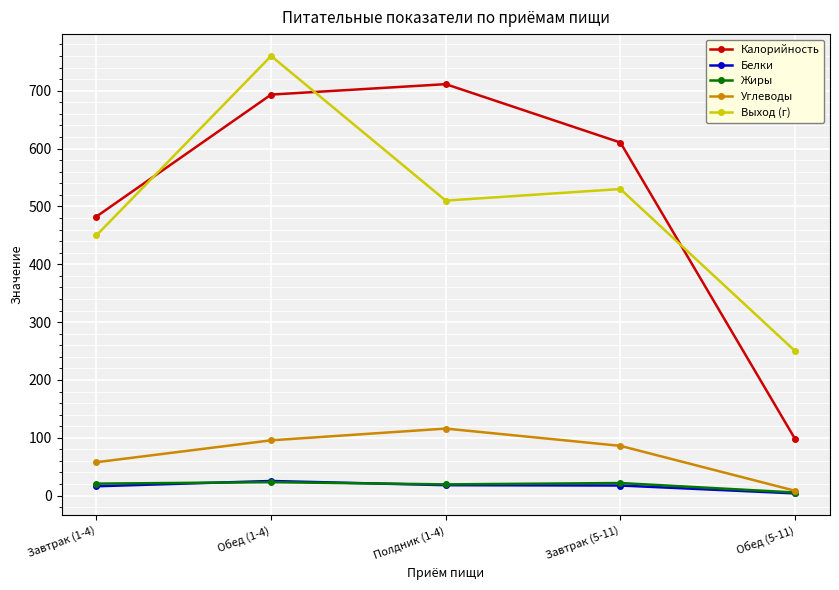

How many distinct data groups are displayed?

5